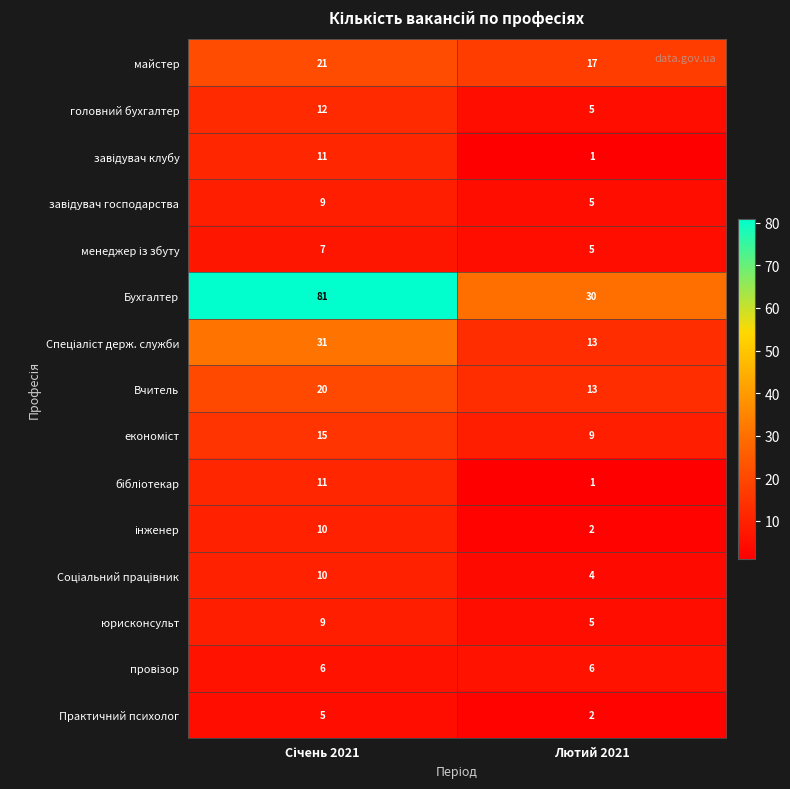

The value of Вчитель at Лютий 2021 is 13. True or false?

True